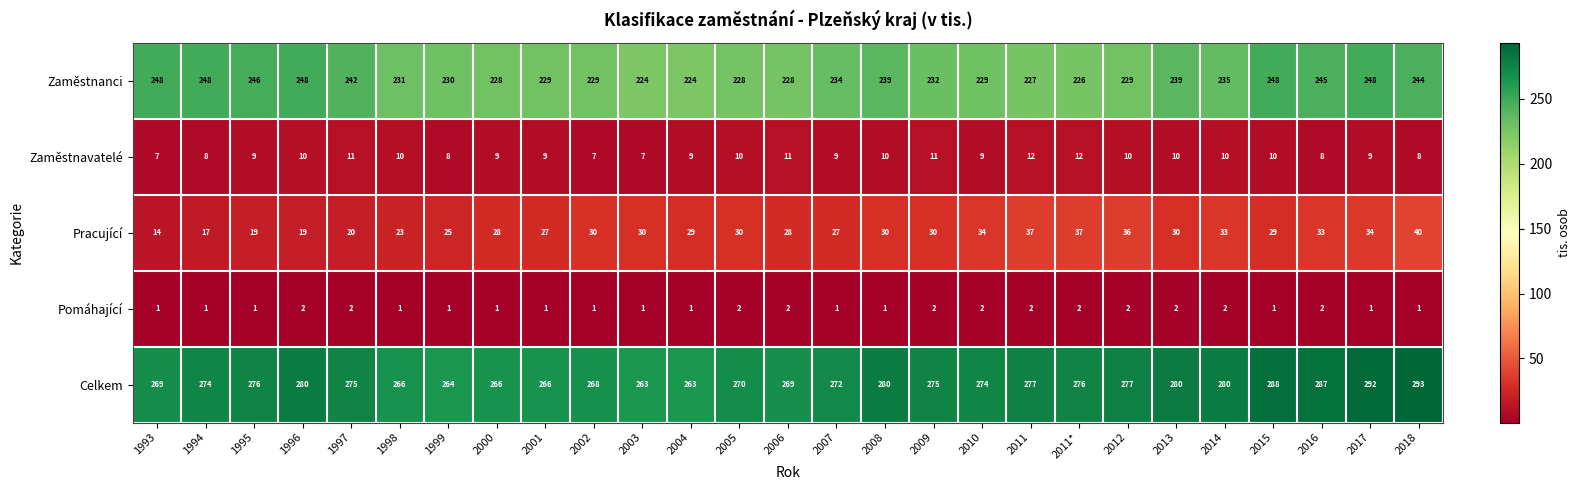

The value of Pomáhající at 1995 is 1. True or false?

True